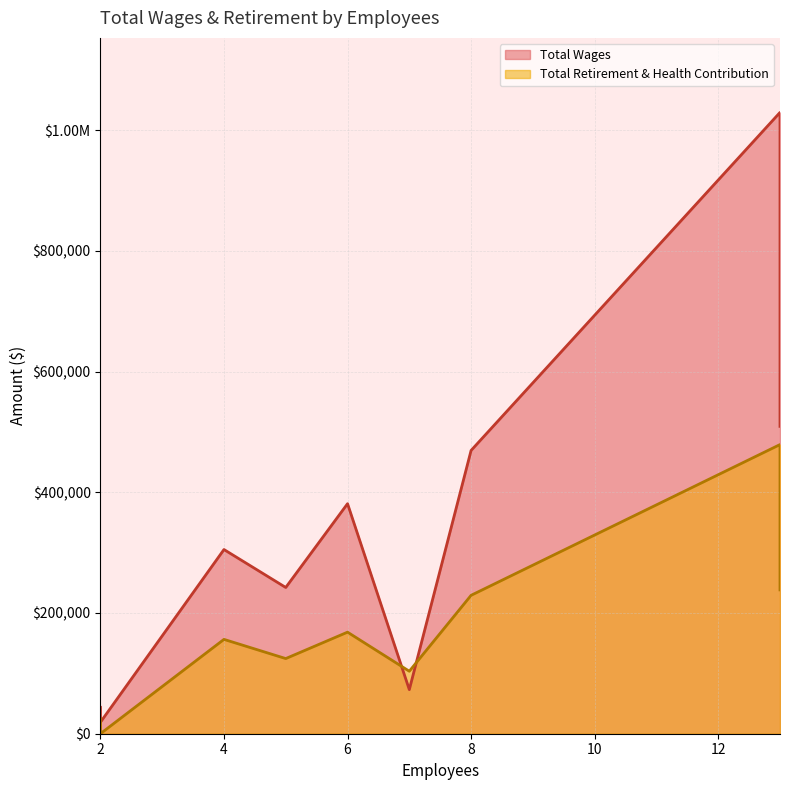

What is the difference between the highest and lowest values at 6?

212824